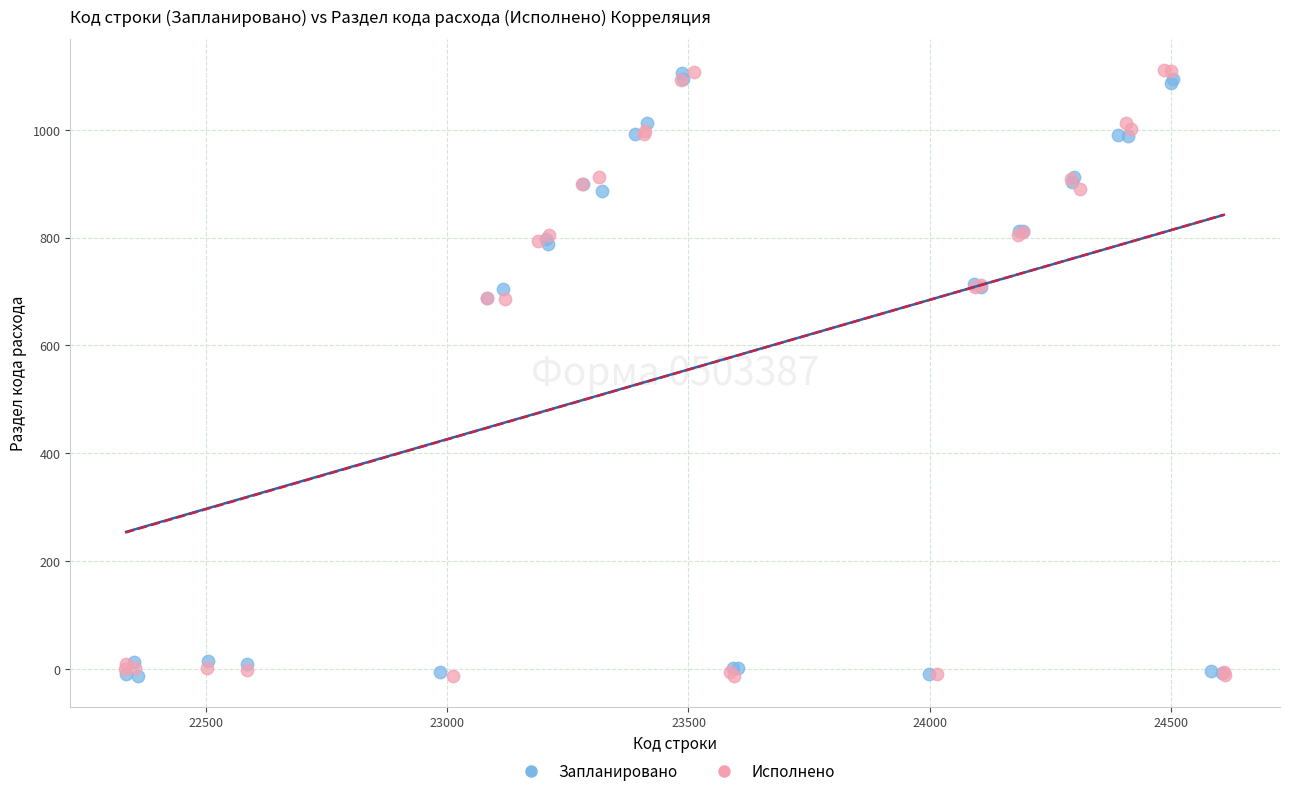

Which series has the widest spread of Y values?

Исполнено